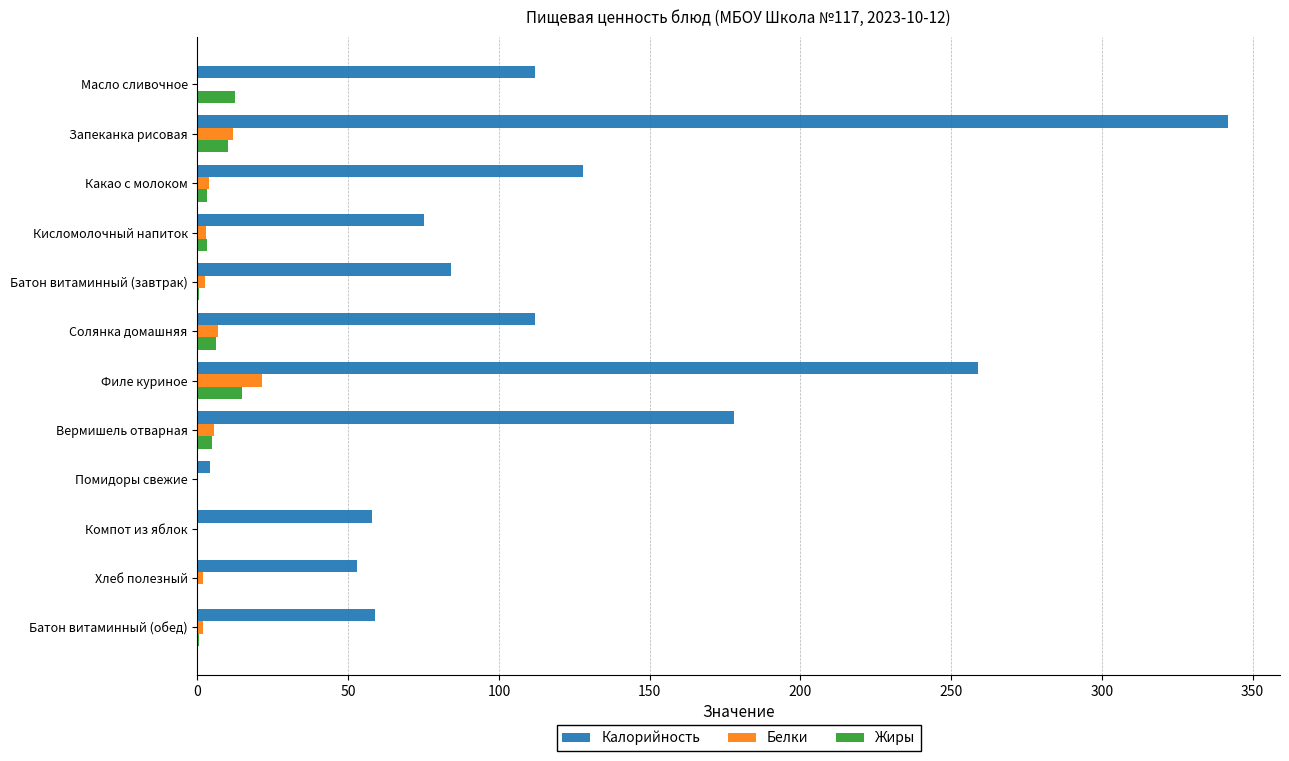

The value of Калорийность at Батон витаминный (обед) is 97.6. True or false?

False